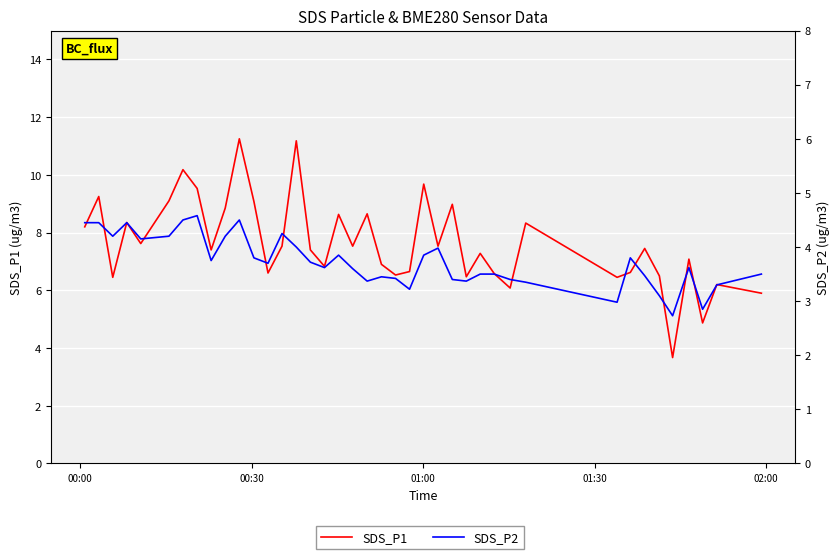

What is the difference between the second highest and minimum values in the SDS_P2 series?

1.8